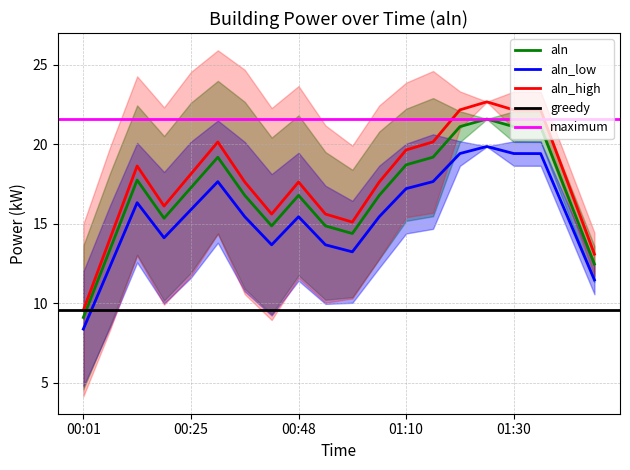

True or false: aln_low and aln intersect in this chart.

False